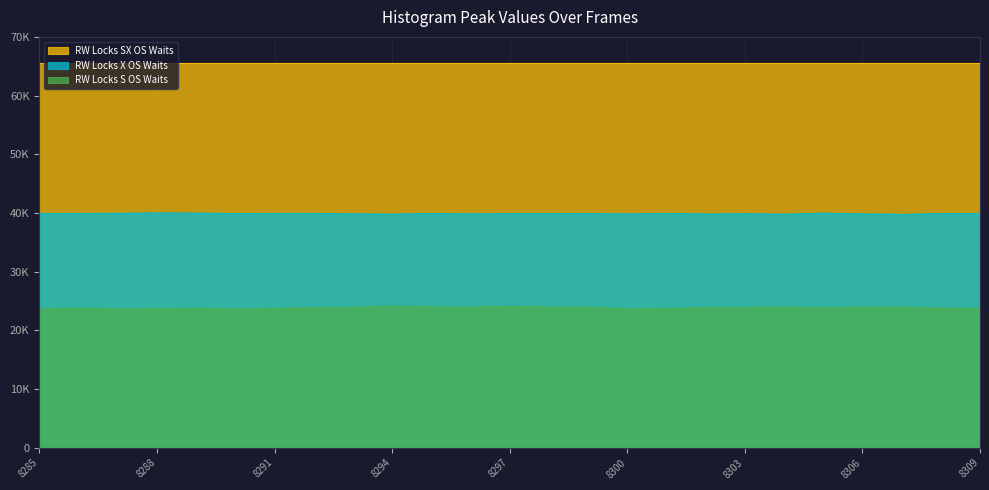

Rank the series by their average value, from highest to lowest.

RW Locks SX OS Waits, RW Locks X OS Waits, RW Locks S OS Waits